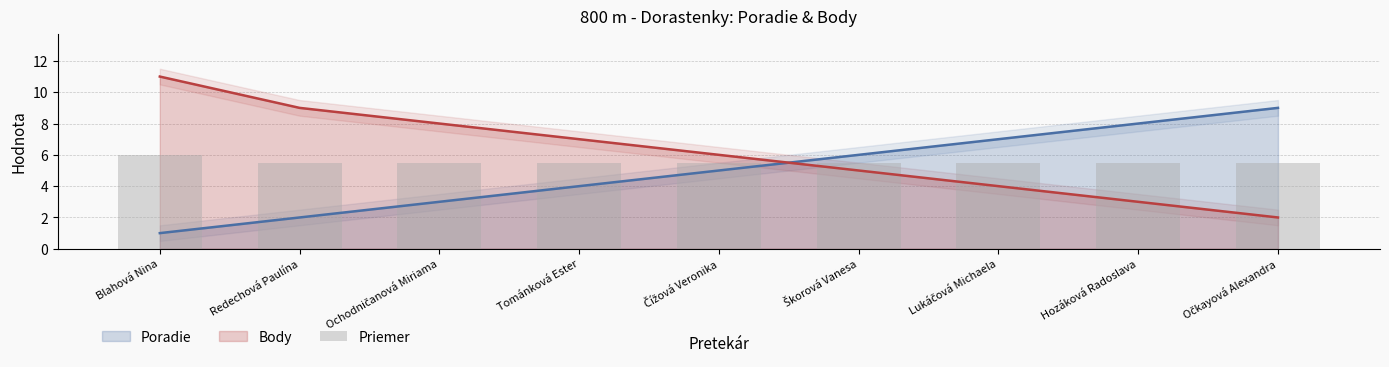

What position from the left is Čížová Veronika?

5